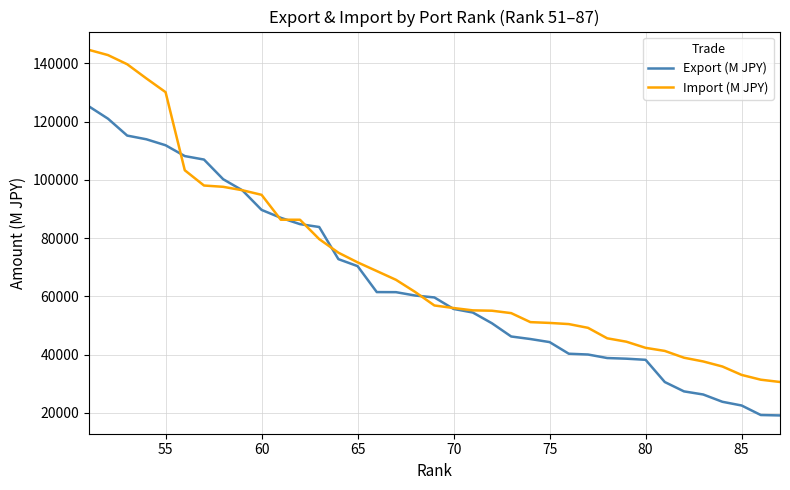

What is the maximum value shown in the chart?

144691.2